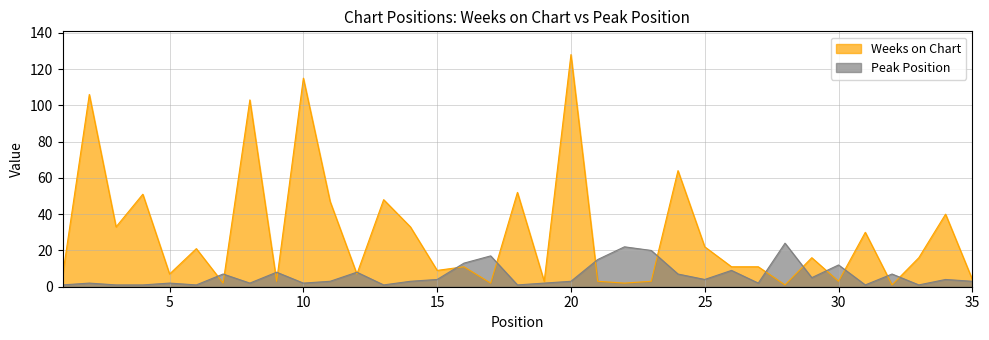

At how many categories does at least one series exceed 105?

3